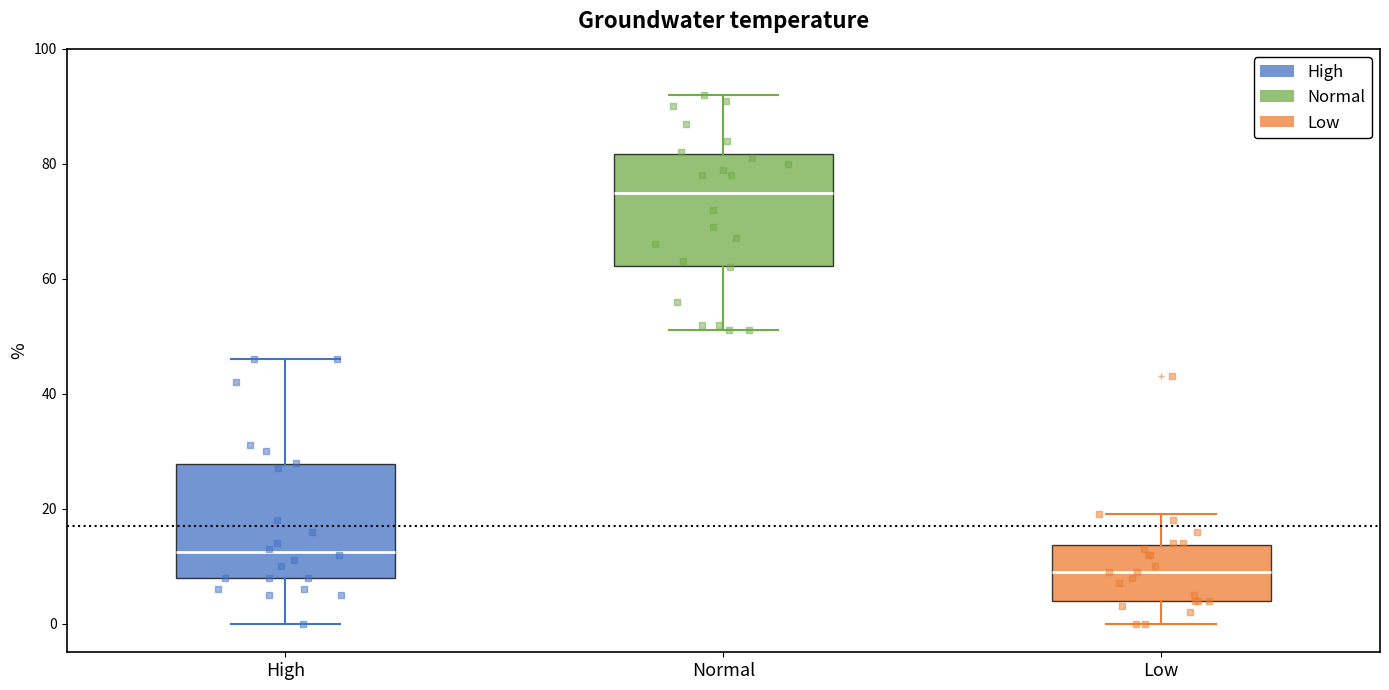

Reading left to right, read every box against the y-axis: the position of its median line, the range the box covers, and the ends of its whiskers. The values are not printed on the chart, so give them approximately, as read against the axis.

High: median 12, box 8 to 28, whiskers 0 to 46
Normal: median 76, box 62 to 82, whiskers 52 to 92
Low: median 10, box 4 to 14, whiskers 0 to 20